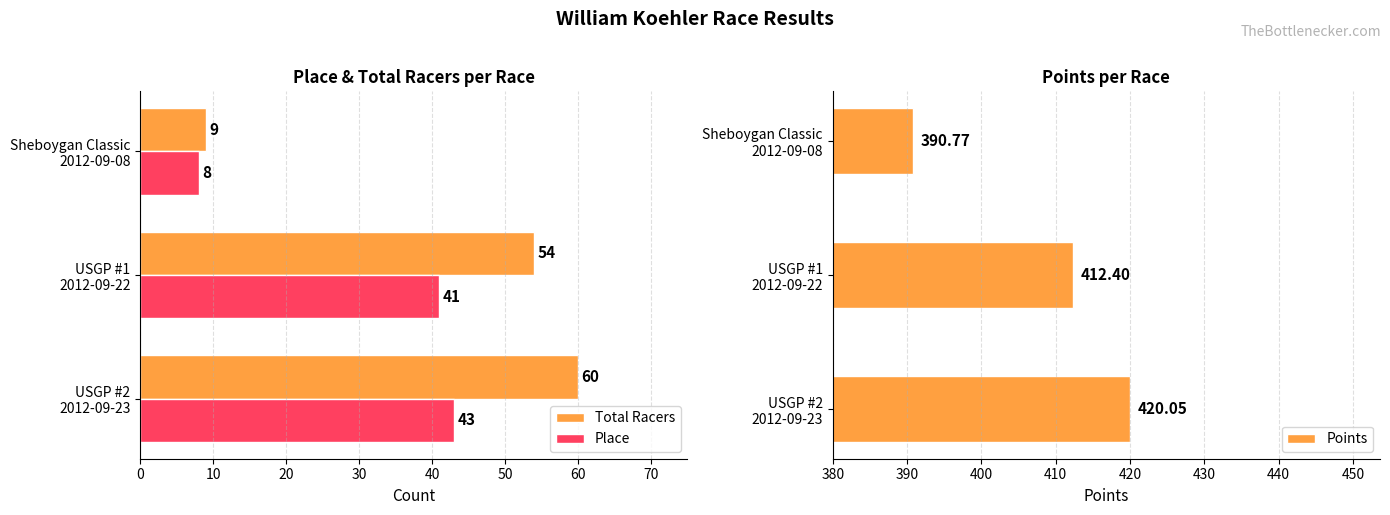

What is the maximum value for Place?

43